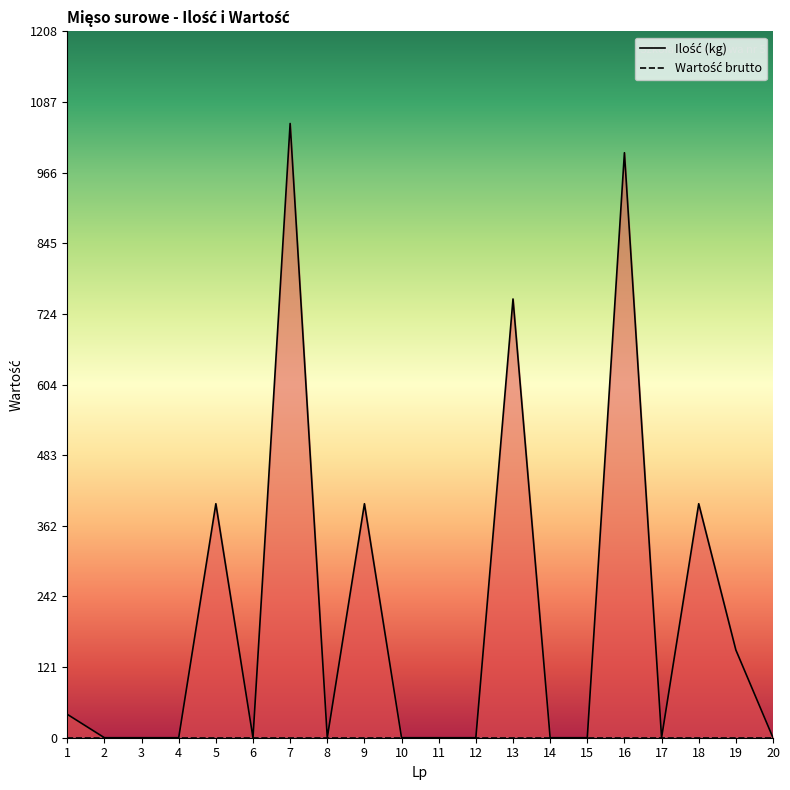

The chart shows a value of -618 at 4. True or false?

False